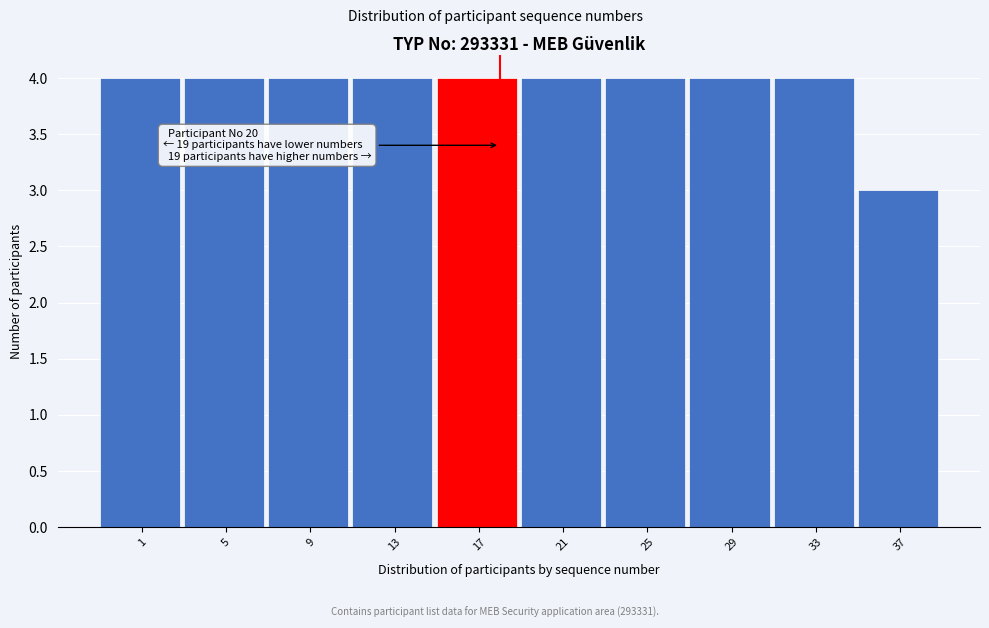

Reading left to right, list all the values displayed in this chart.

1=4	5=4	9=4	13=4	17=4	21=4	25=4	29=4	33=4	37=3